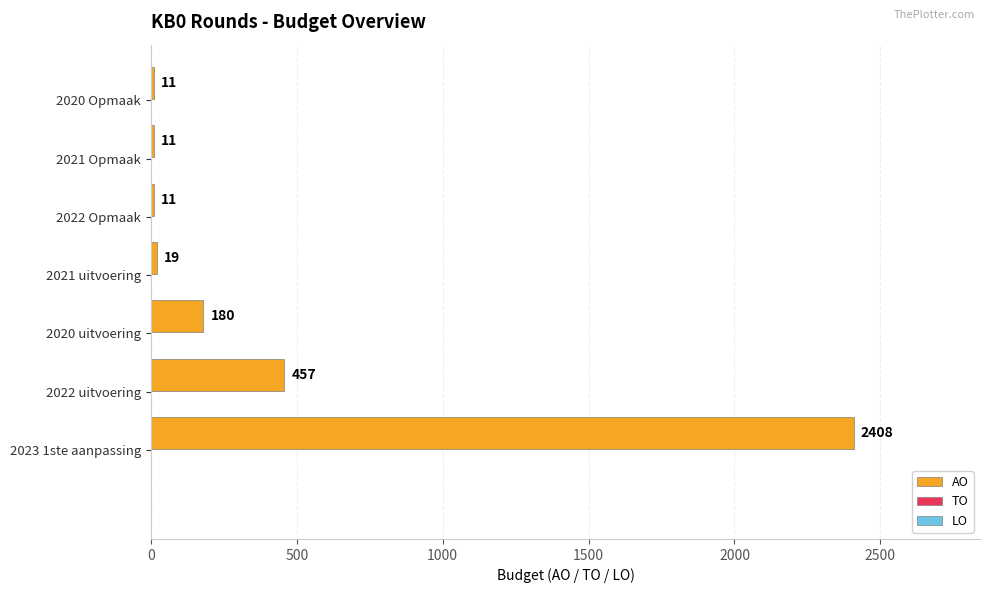

What is the sum of all values?

3097